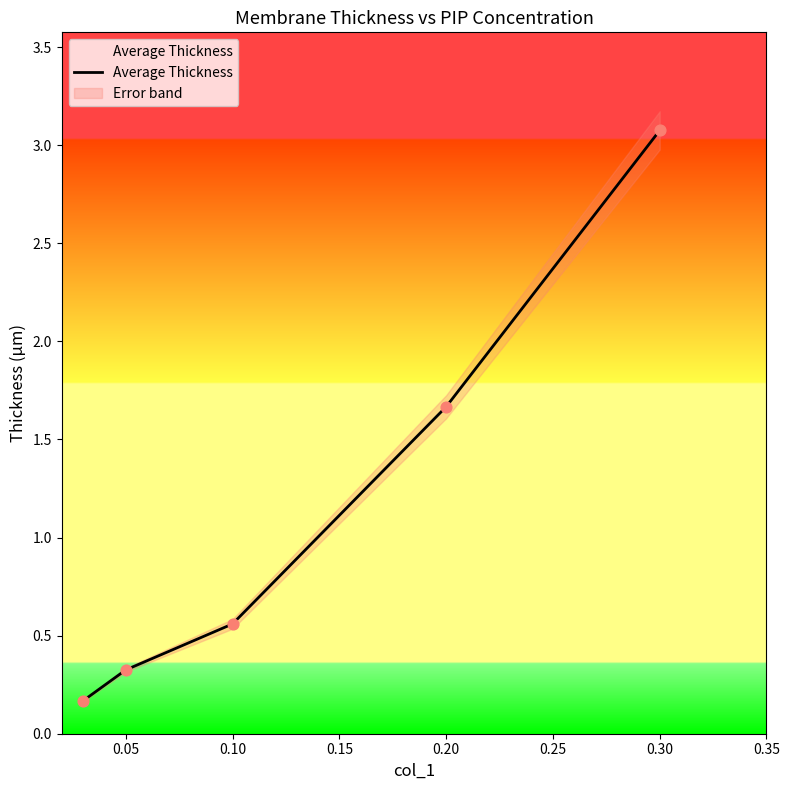

Which has a higher value, 0.10 or 0.05?

0.10